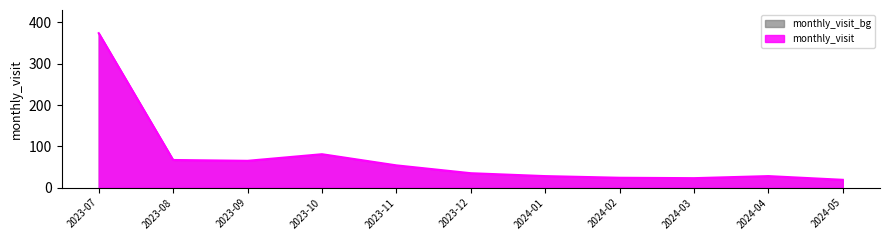

Count the number of values greater than 35.

5